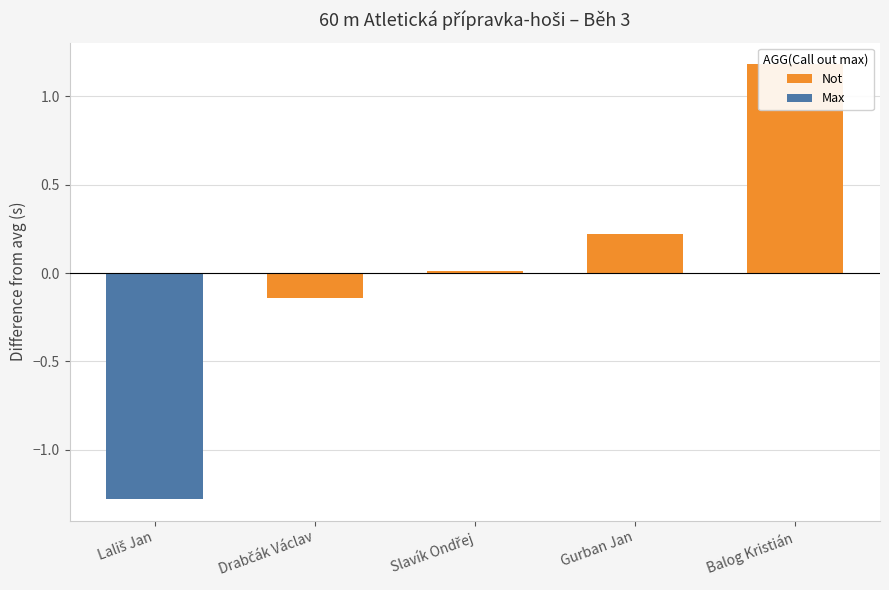

What is the approximate value of Not at Balog Kristián?

1.2